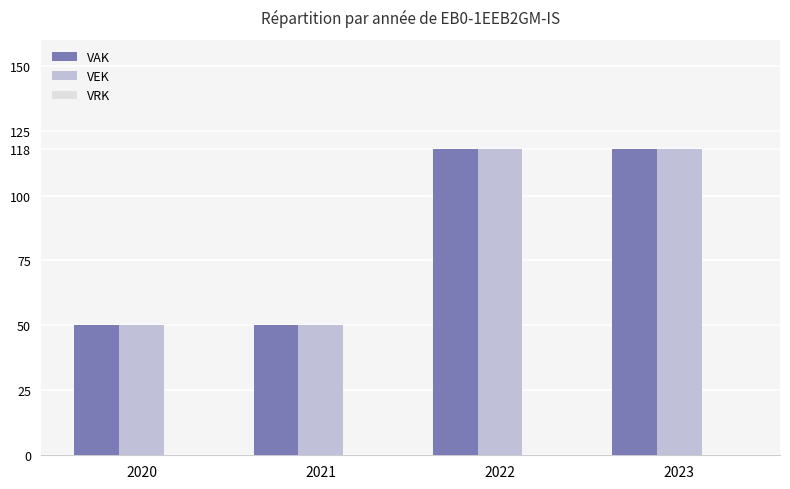

What is the difference between the second highest and second lowest values in the VAK series?

68